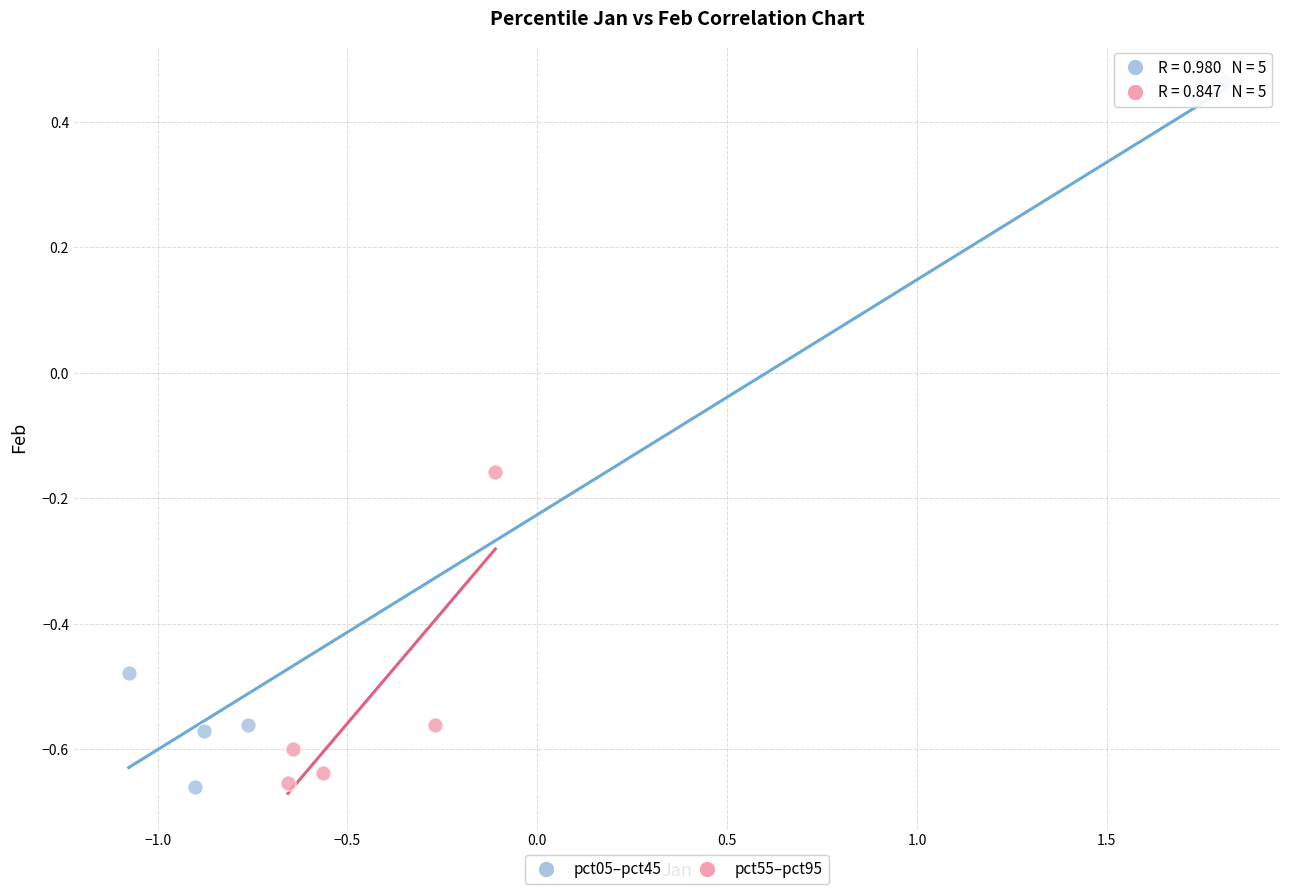

Which series contains the highest Y value?

pct05–pct45